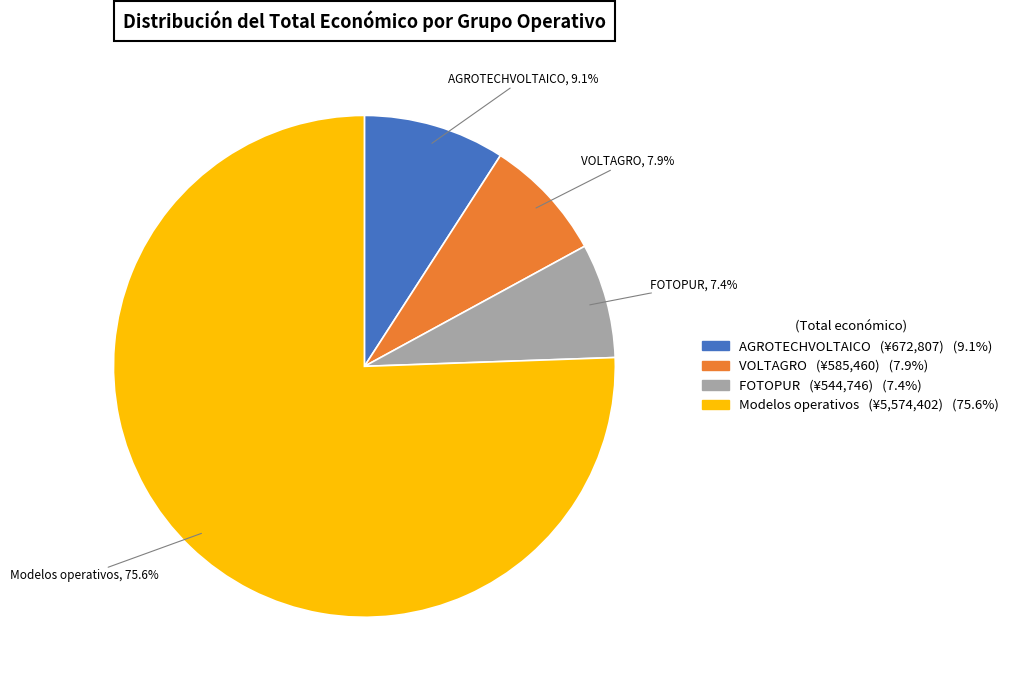

How many slices are in this pie chart?

4